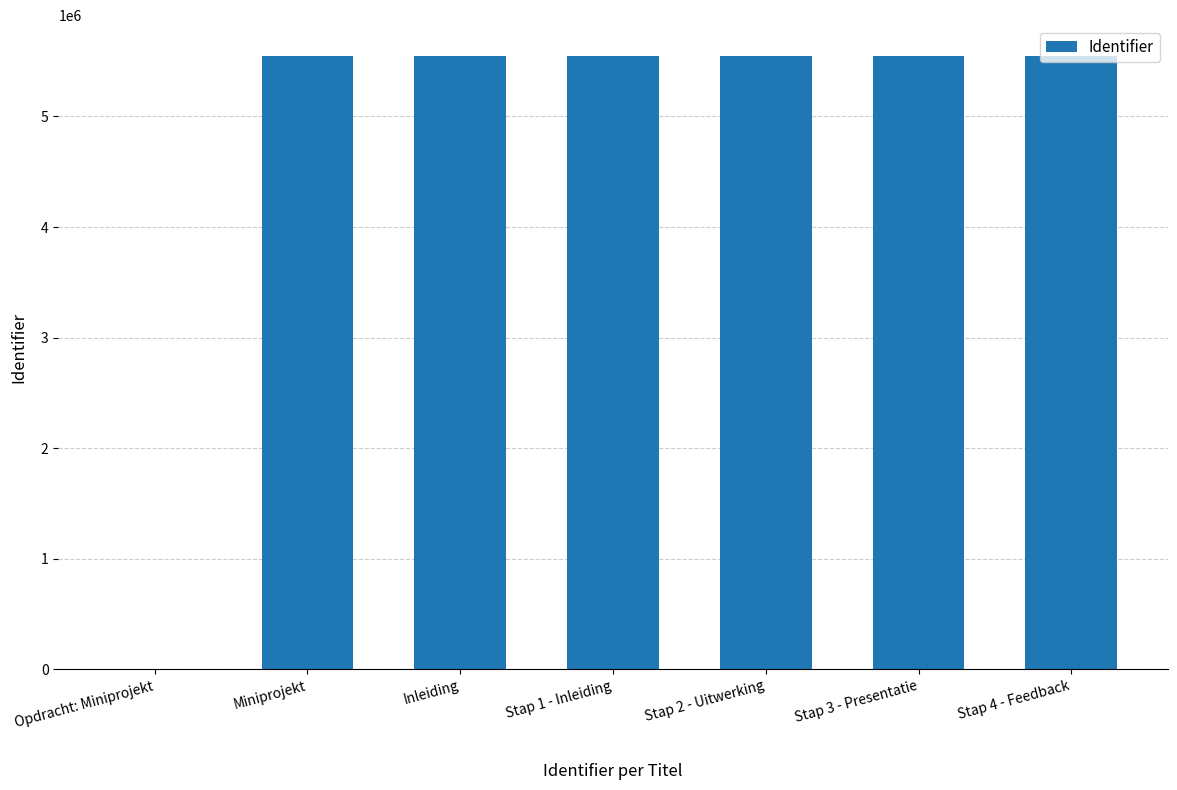

What is the greatest value displayed?

5547980